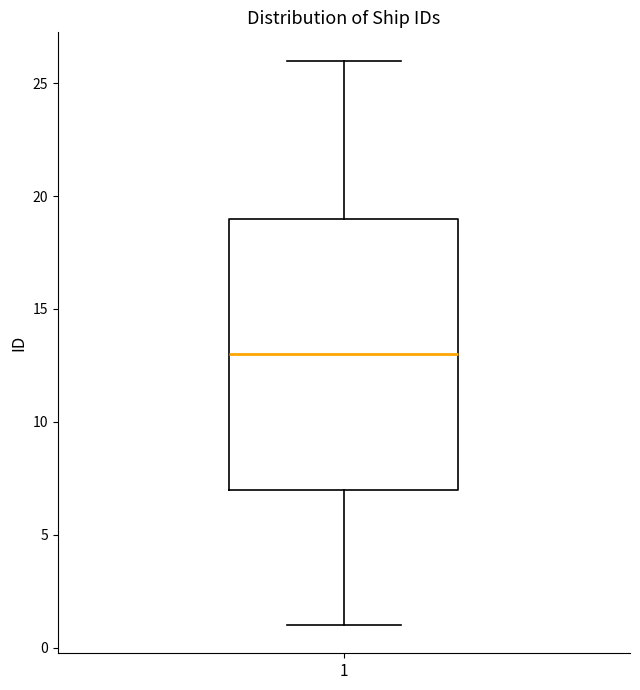

Transcribe this box plot: give where the median line is, the range the box spans, and where the two whiskers end, as read against the y-axis. The values are not printed on the chart, so give them approximately, as read against the axis.

median 13, box 7 to 19, whiskers 1 to 26